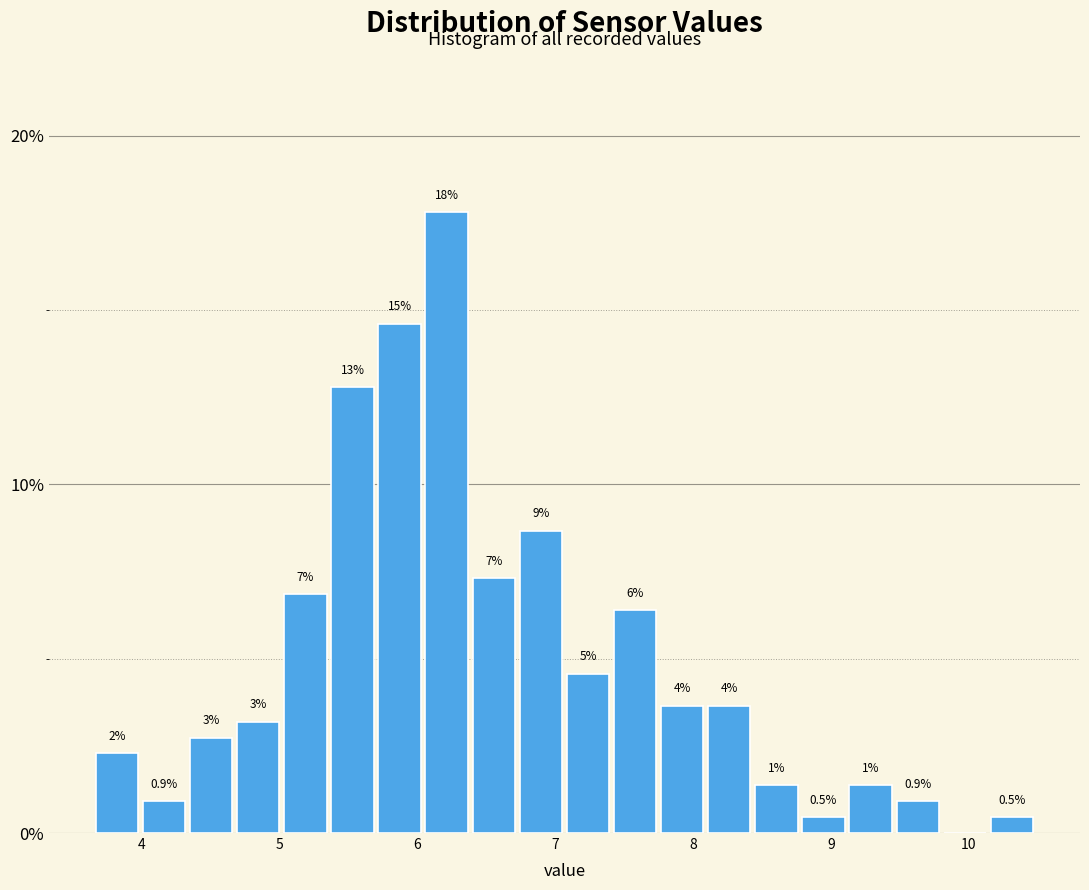

Around what value on the x-axis is the tallest bar? Give the approximate position of its centre, as read against the axis.

6.2